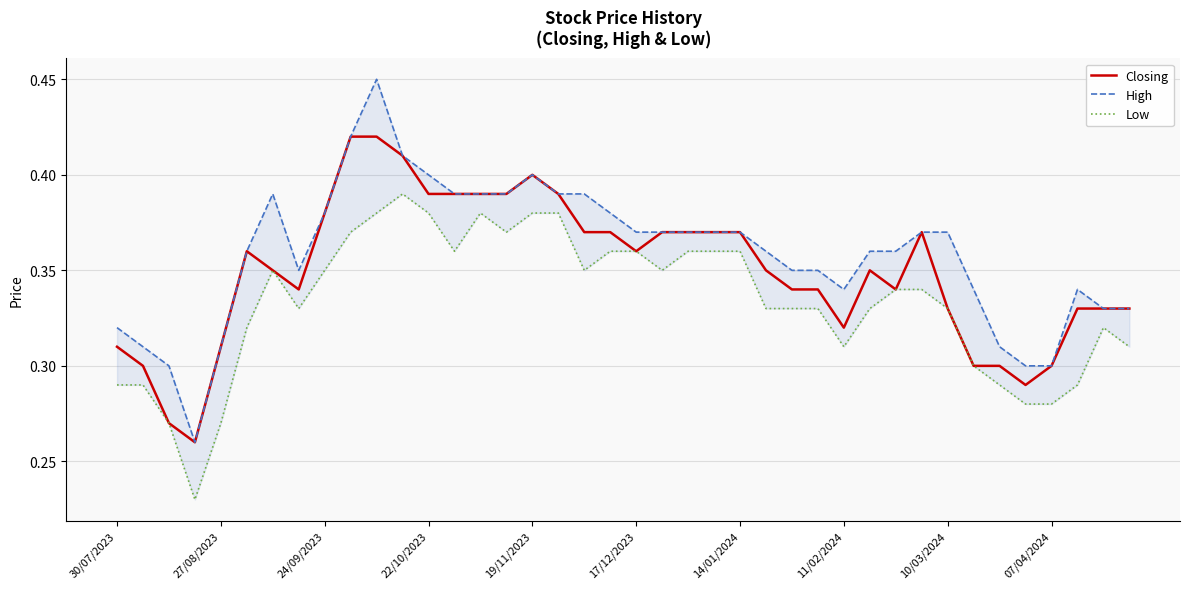

Reading right to left, extract all data points from this chart.

Closing: 0.3	0.3	0.3	0.3	0.3	0.3	0.3	0.3	0.4	0.3	0.3	0.3	0.3	0.3	0.3	0.4	0.4	0.4	0.4	0.4	0.4	0.4	0.4	0.4	0.4	0.4	0.4	0.4	0.4	0.4	0.4	0.4	0.3	0.3	0.4	0.3	0.3	0.3	0.3	0.3
High: 0.3	0.3	0.3	0.3	0.3	0.3	0.3	0.4	0.4	0.4	0.4	0.3	0.3	0.3	0.4	0.4	0.4	0.4	0.4	0.4	0.4	0.4	0.4	0.4	0.4	0.4	0.4	0.4	0.4	0.5	0.4	0.4	0.3	0.4	0.4	0.3	0.3	0.3	0.3	0.3
Low: 0.3	0.3	0.3	0.3	0.3	0.3	0.3	0.3	0.3	0.3	0.3	0.3	0.3	0.3	0.3	0.4	0.4	0.4	0.3	0.4	0.4	0.3	0.4	0.4	0.4	0.4	0.4	0.4	0.4	0.4	0.4	0.3	0.3	0.3	0.3	0.3	0.2	0.3	0.3	0.3